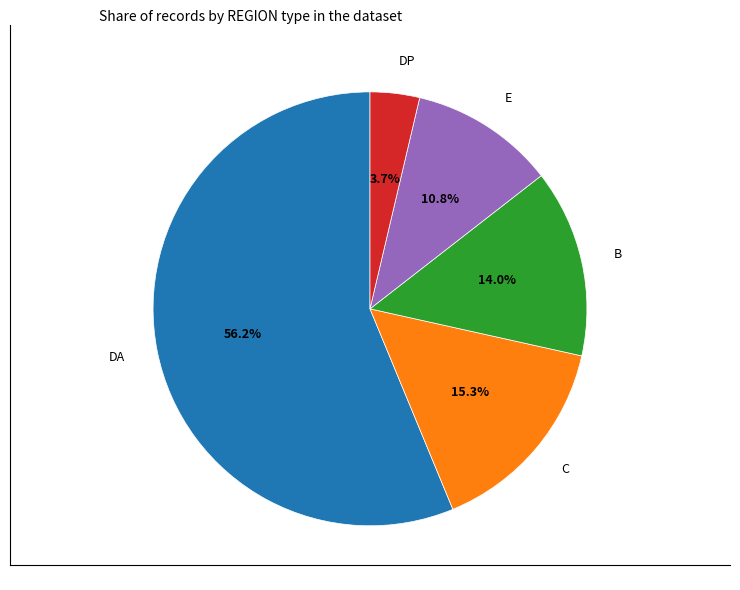

Combined, what portion of the pie is DA and C?

71.5%